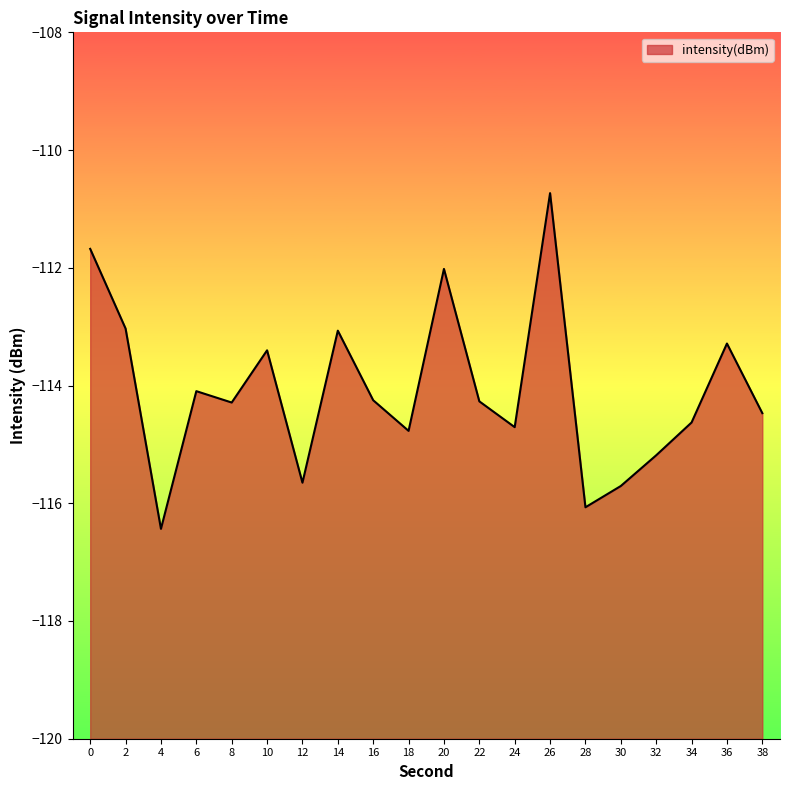

The chart shows a value of -116.4 at 4. True or false?

True